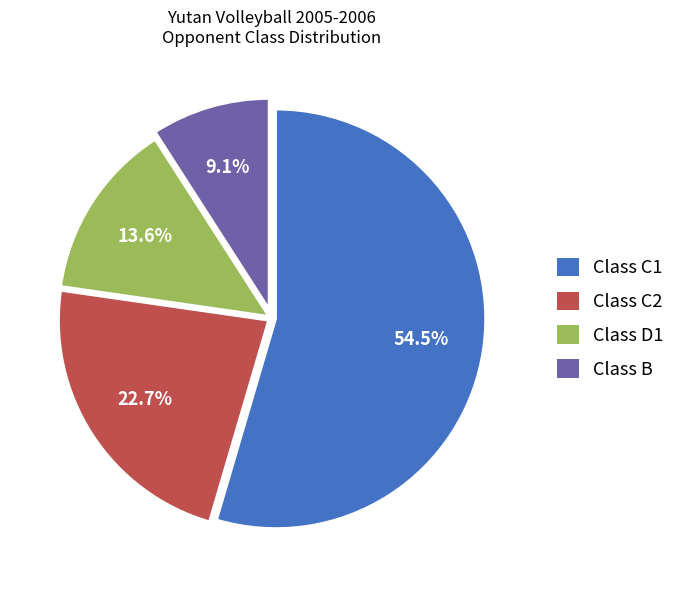

Does Class C1 account for over 50% of the chart?

Yes